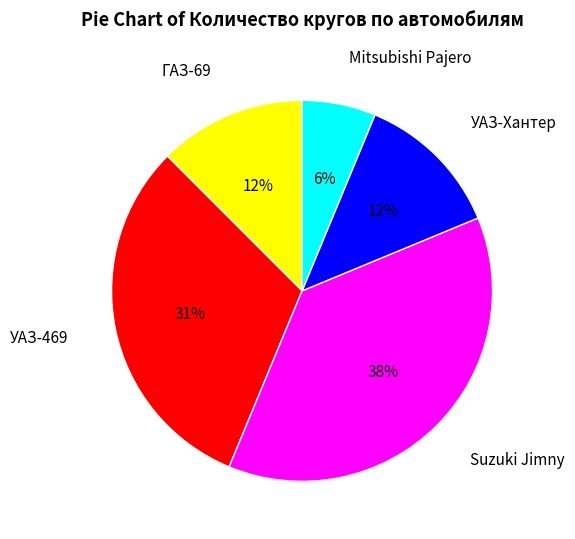

Combined, do ГАЗ-69 and УАЗ-469 account for over 50%?

No